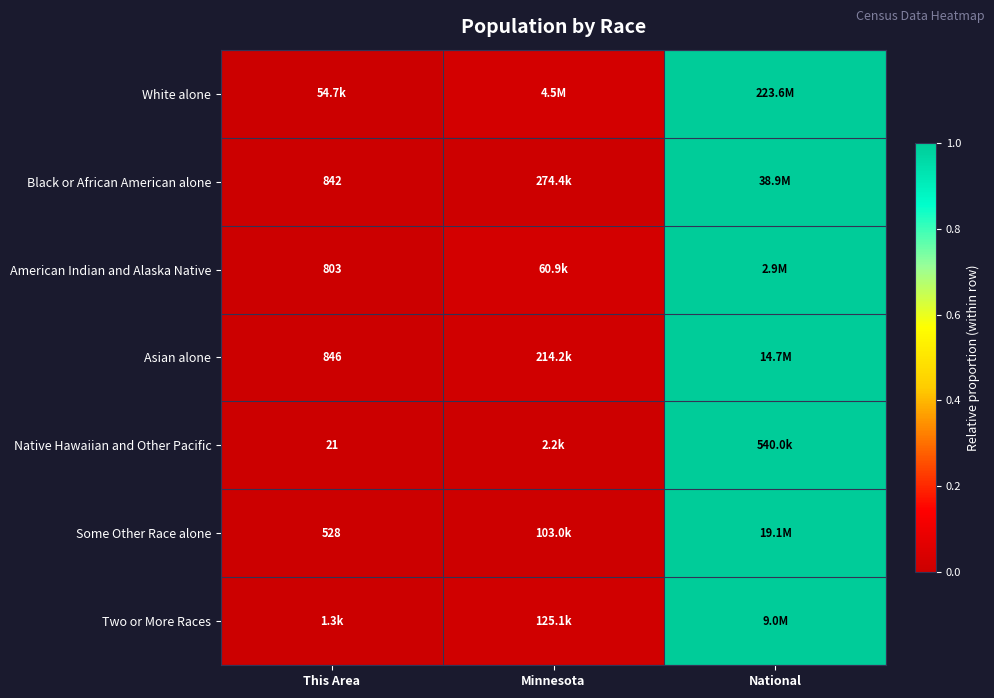

At how many categories does at least one series exceed 0?

3